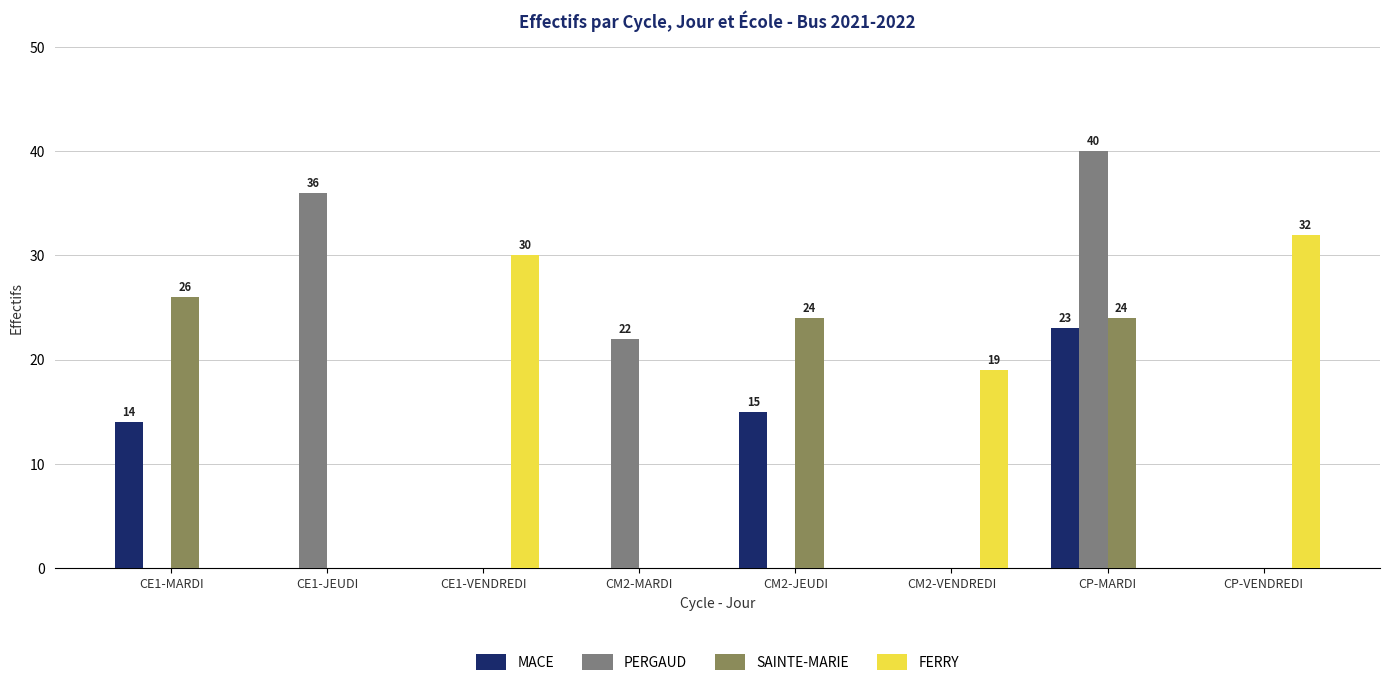

At which label does FERRY reach its peak?

CP-VENDREDI